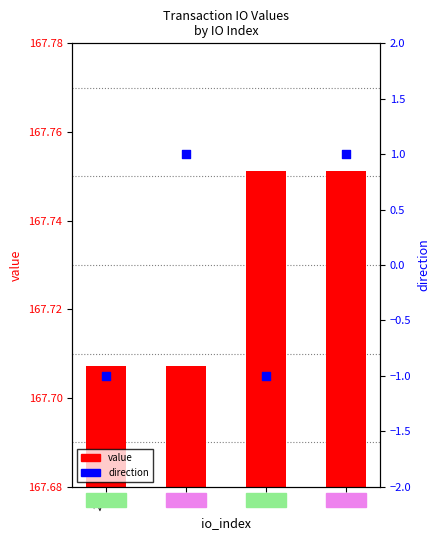

At which category is the sum across all series the highest?

2